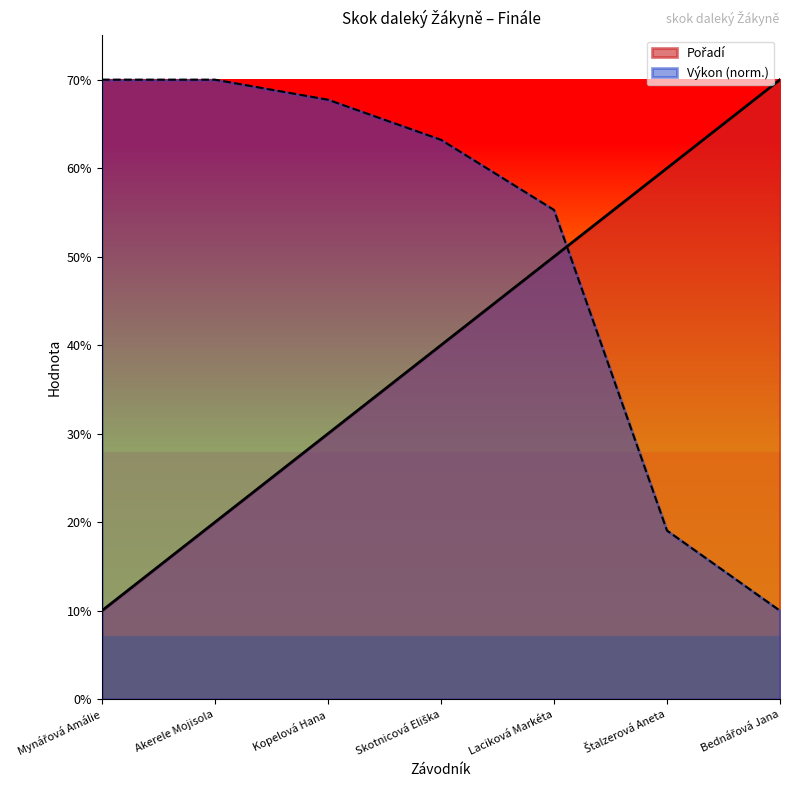

List the series in order of their peak value, highest first.

Pořadí, Výkon